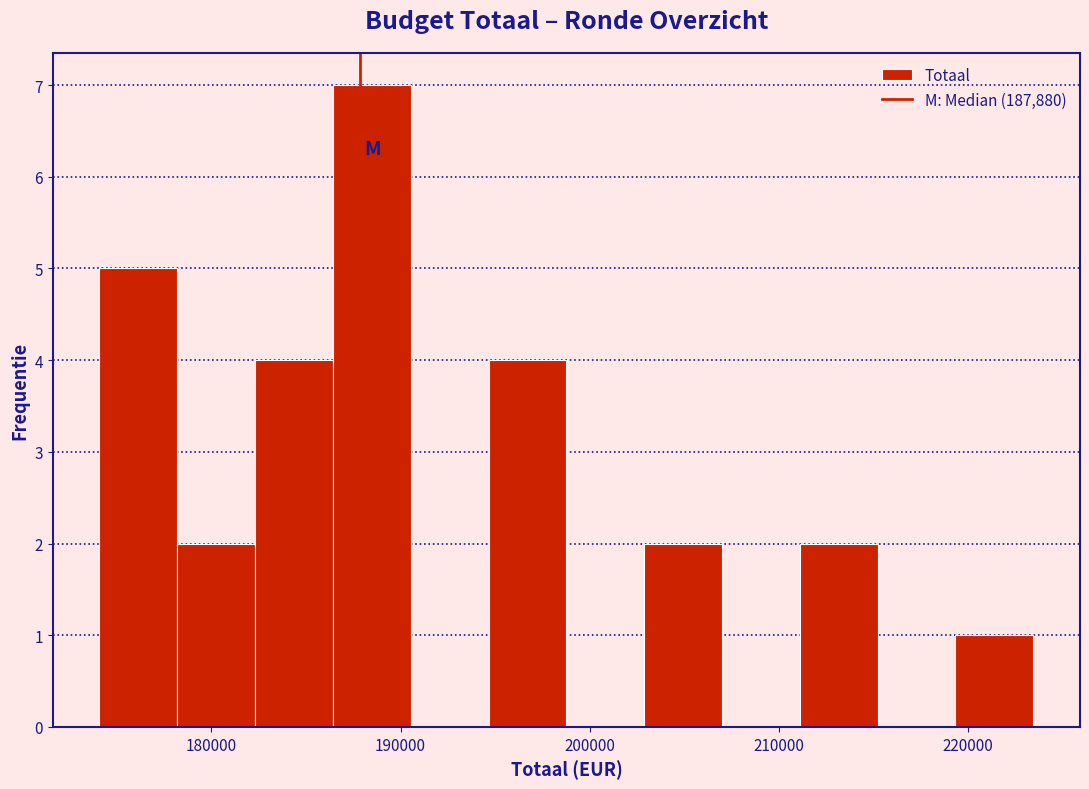

How tall is the bar that spans 174000 to 178000 on the x-axis? Neither the bar edges nor the heights are printed on the chart, so give them approximately, as read against the axes.

5